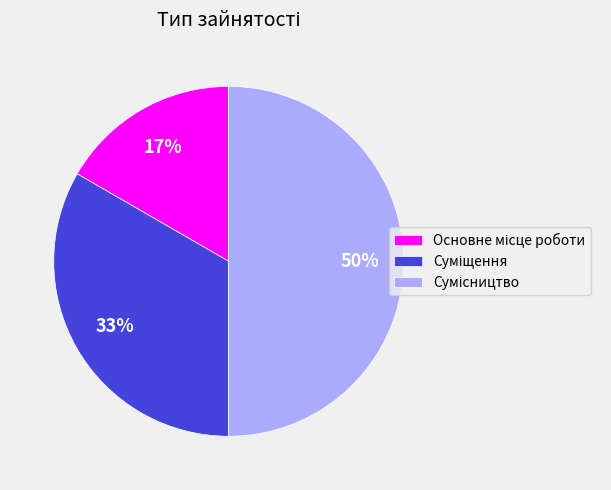

To the nearest percent, what is the average slice percentage?

33%